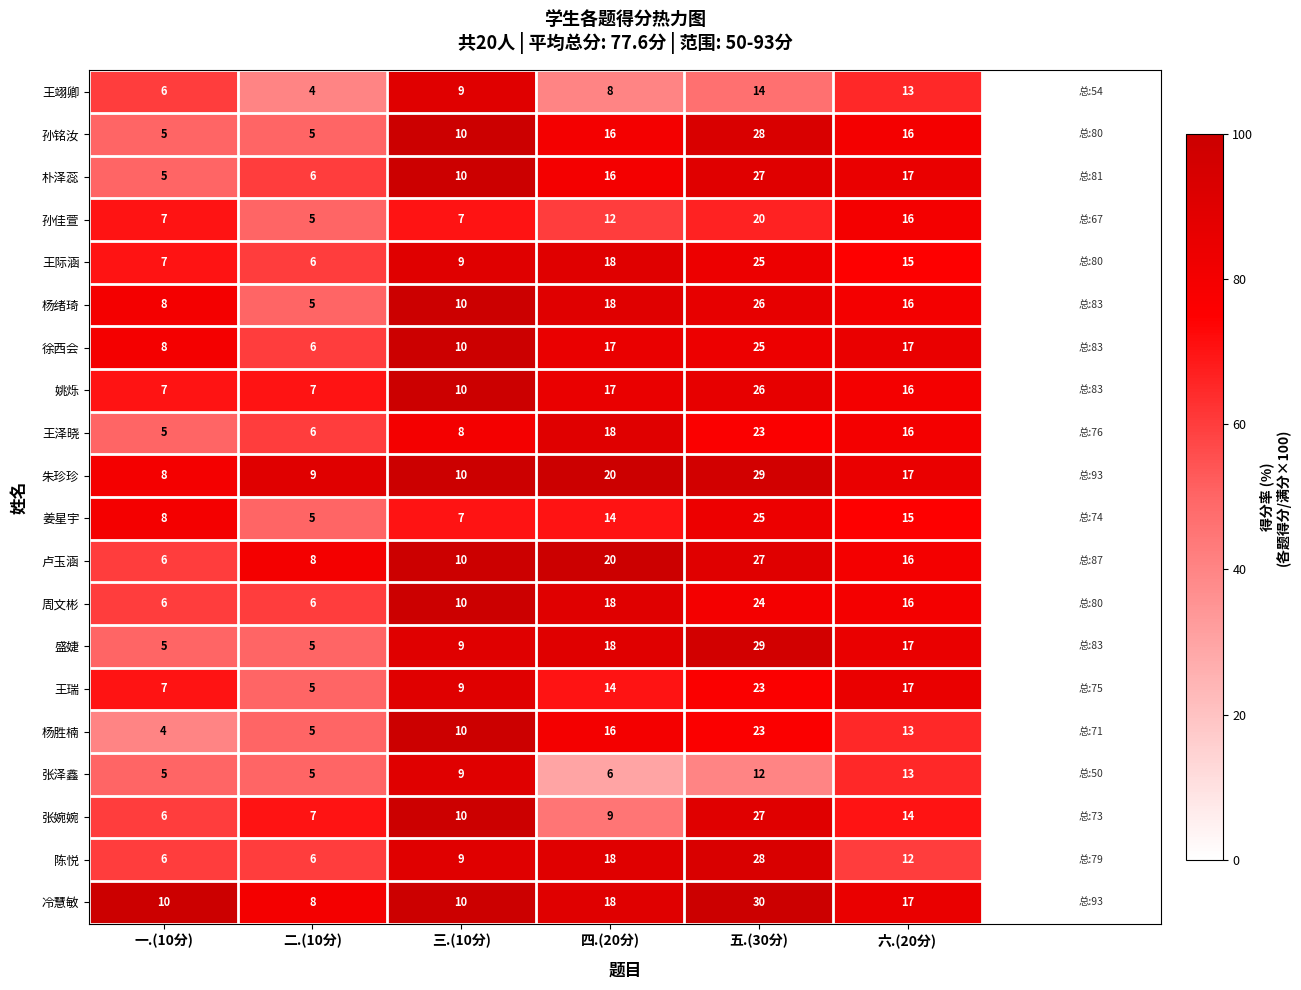

What is the sum of the 盛婕 values at 一.(10分) and 六.(20分)?

22